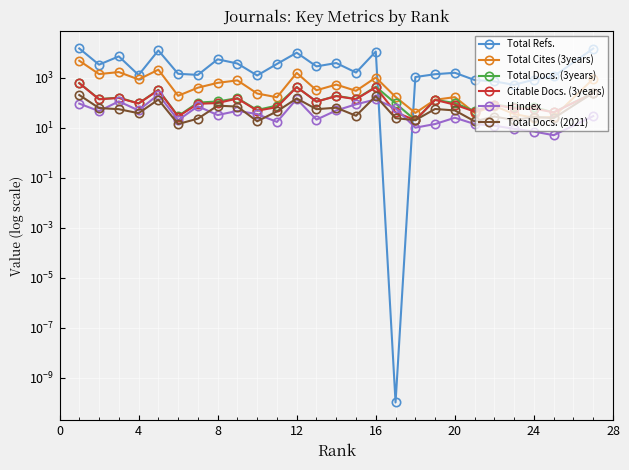

True or false: Total Docs. (3years) and Total Cites (3years) intersect in this chart.

True